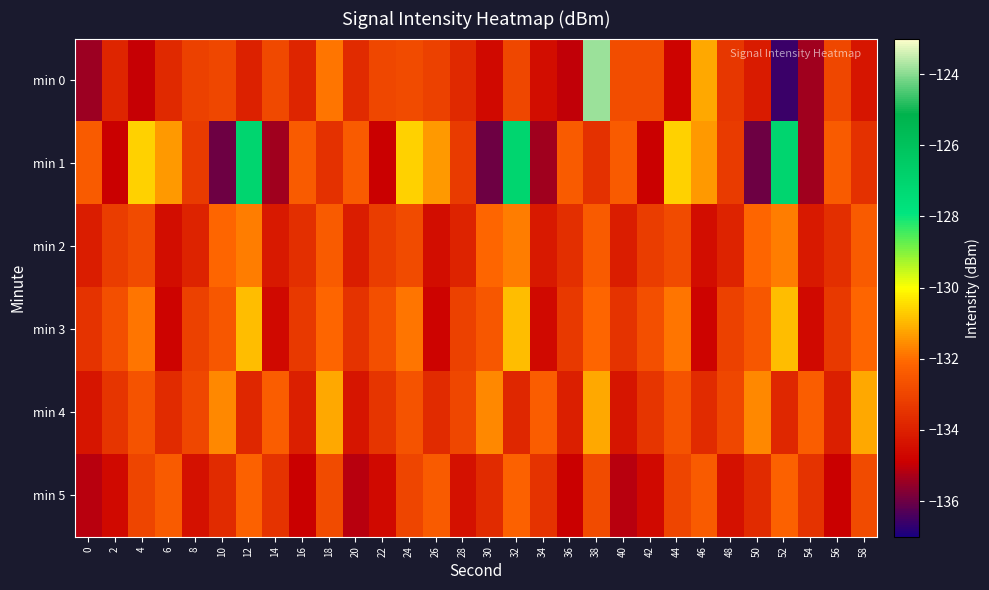

At 50, list the series in order from largest to smallest.

min 4, min 2, min 3, min 5, min 0, min 1